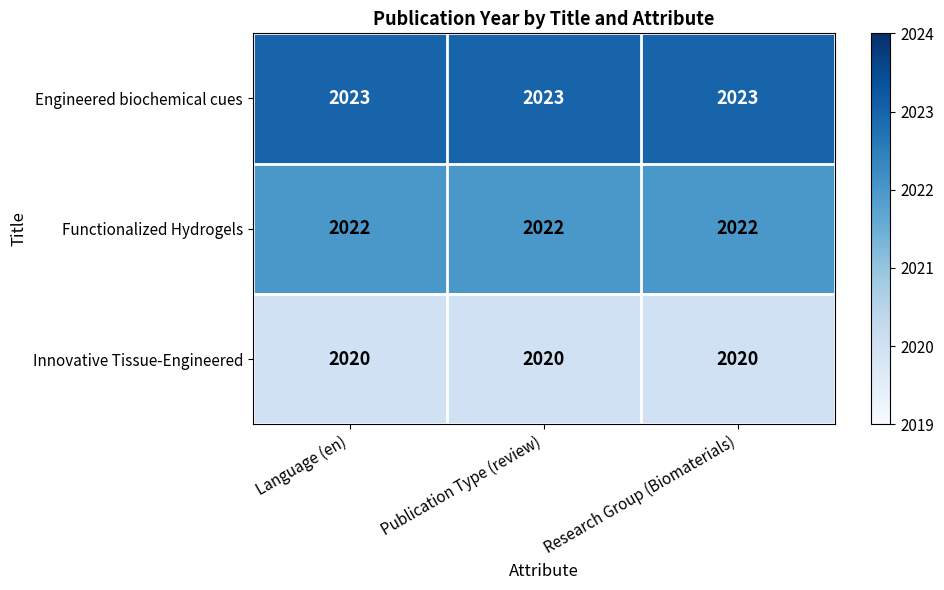

What is the average value of the Functionalized Hydrogels series?

2022